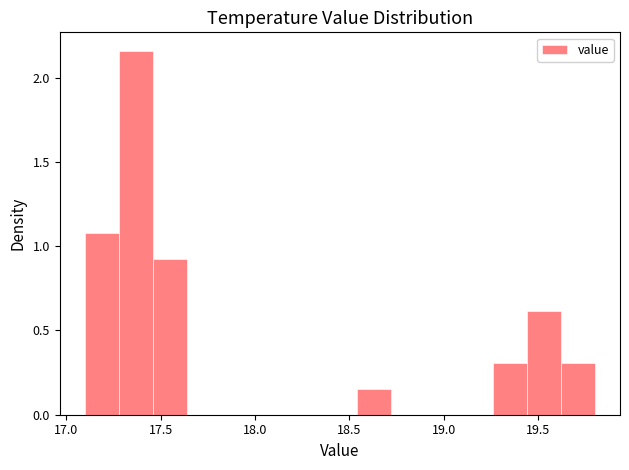

Around what value on the x-axis is the tallest bar? Give the approximate position of its centre, as read against the axis.

17.35